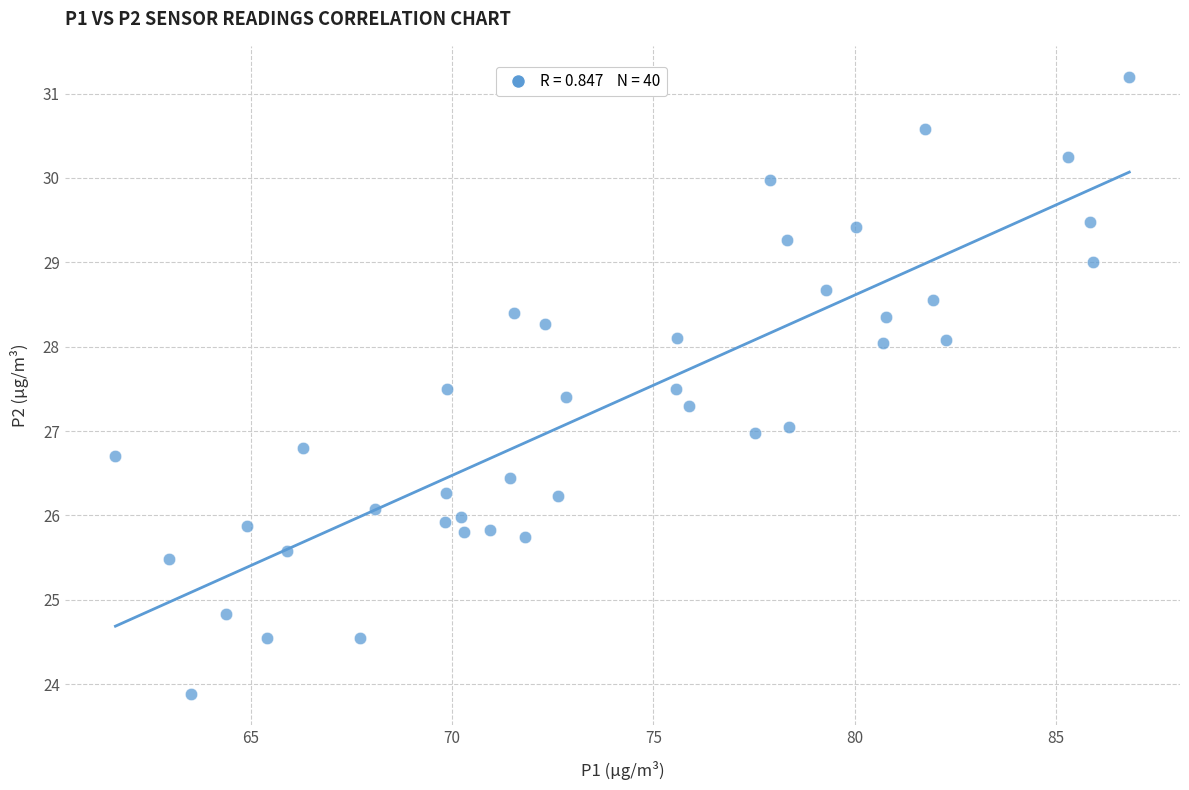

What is the range of X values (max minus min)?

25.2